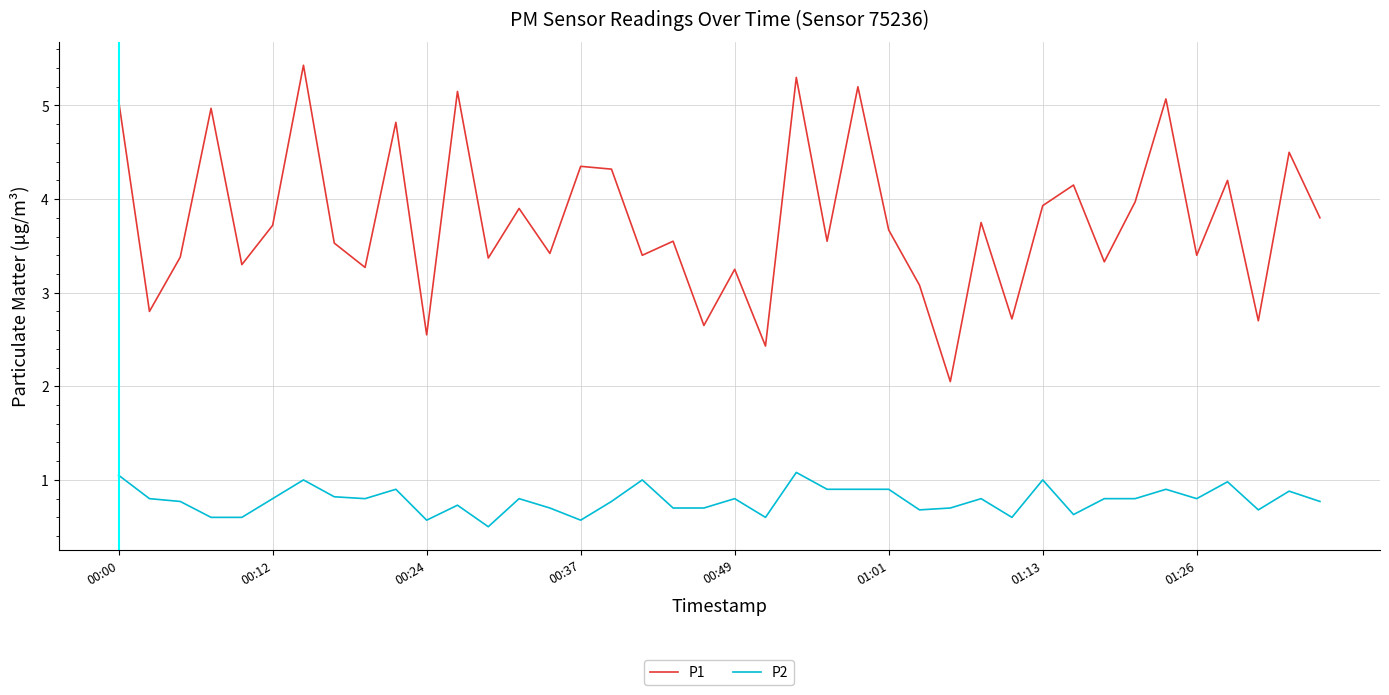

How many categories are shown in the chart?

40